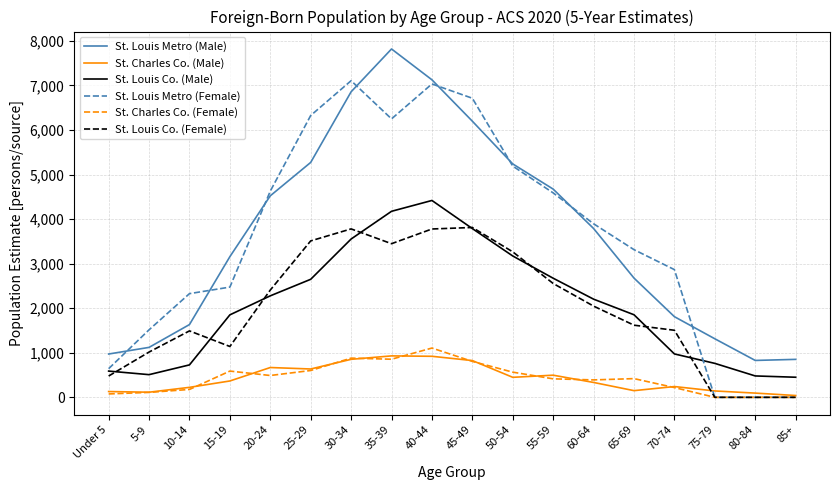

The value of St. Charles Co. (Female) at 25-29 is 149. True or false?

False